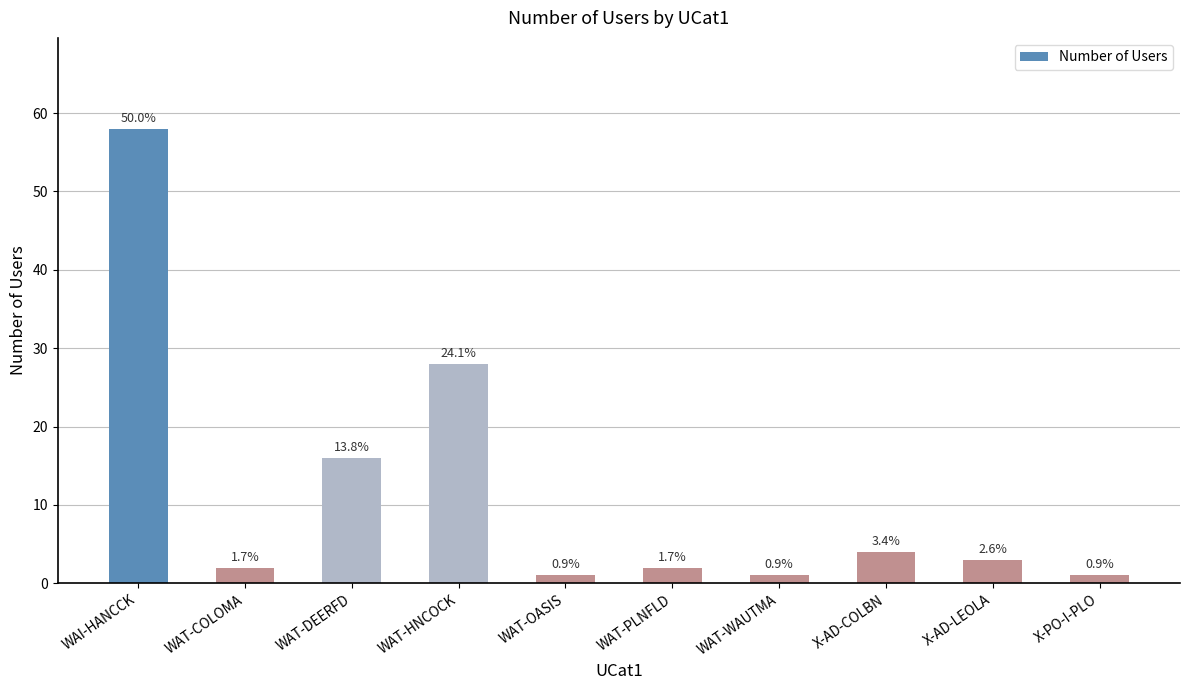

Is it true that the value at X-AD-COLBN is 6?

False